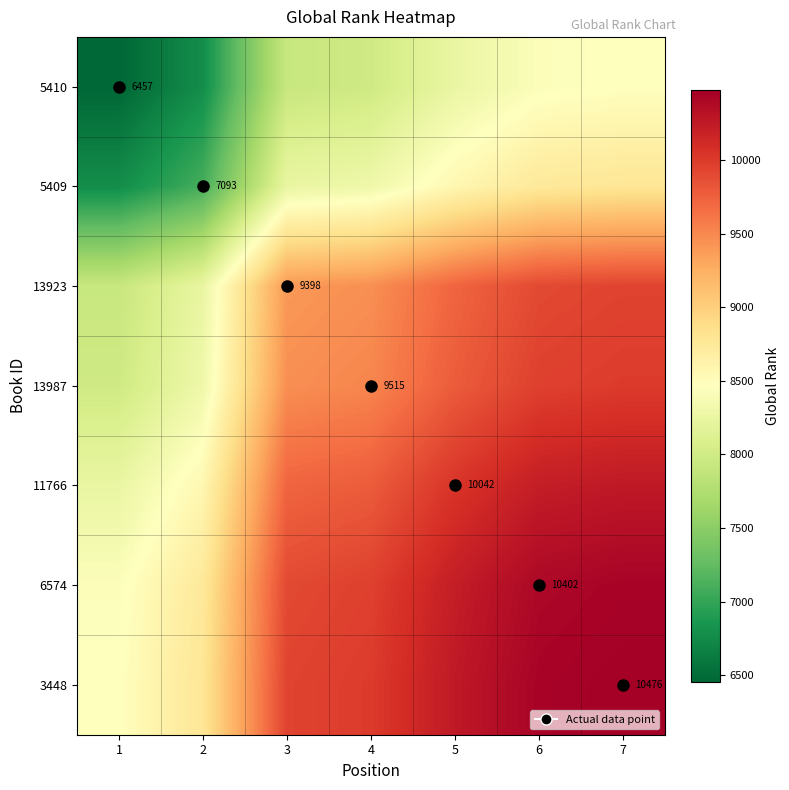

Which label corresponds to the smallest value in the chart?

1